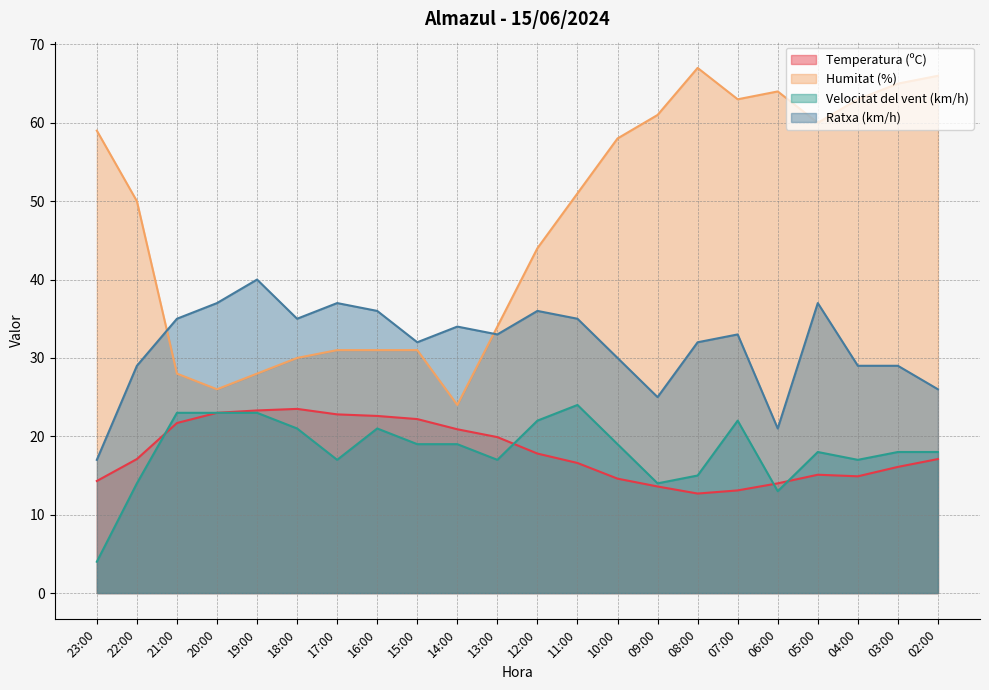

At 05:00, list the series in order from smallest to largest.

Temperatura (ºC), Velocitat del vent (km/h), Ratxa (km/h), Humitat (%)